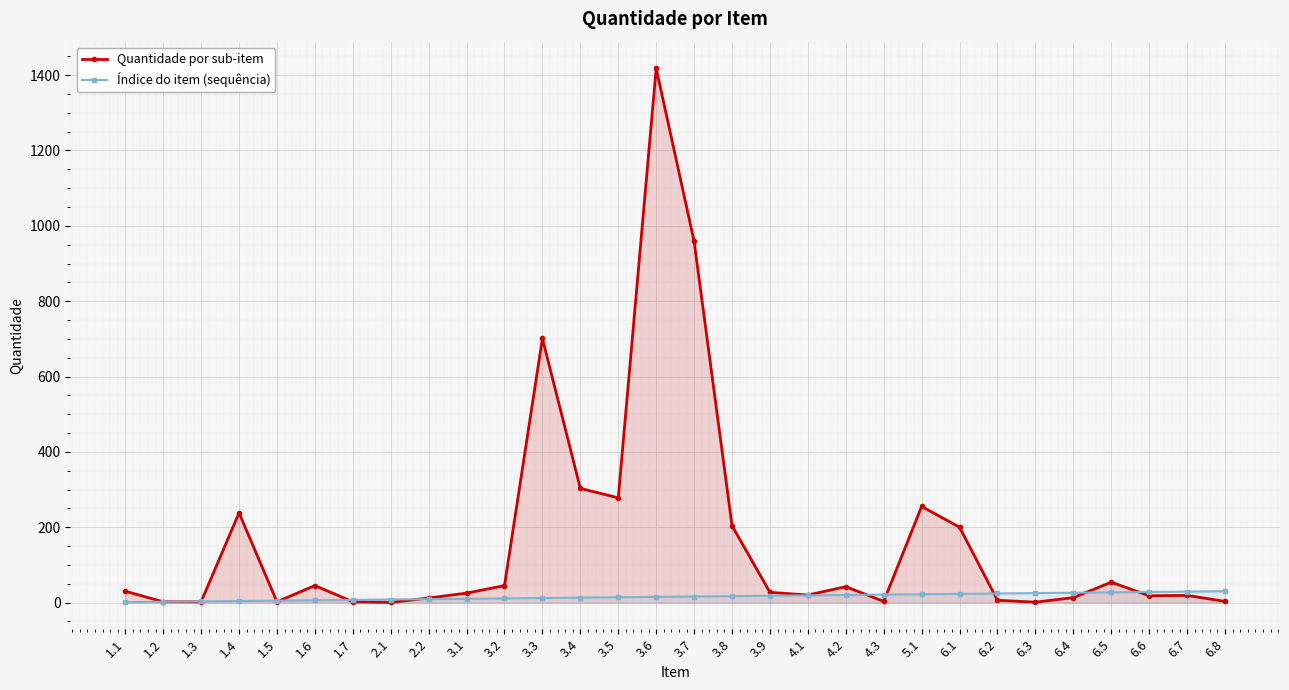

What position from the left is 1.6?

6